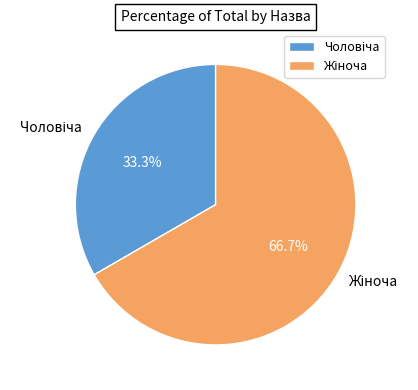

Does any single category account for the majority?

Yes